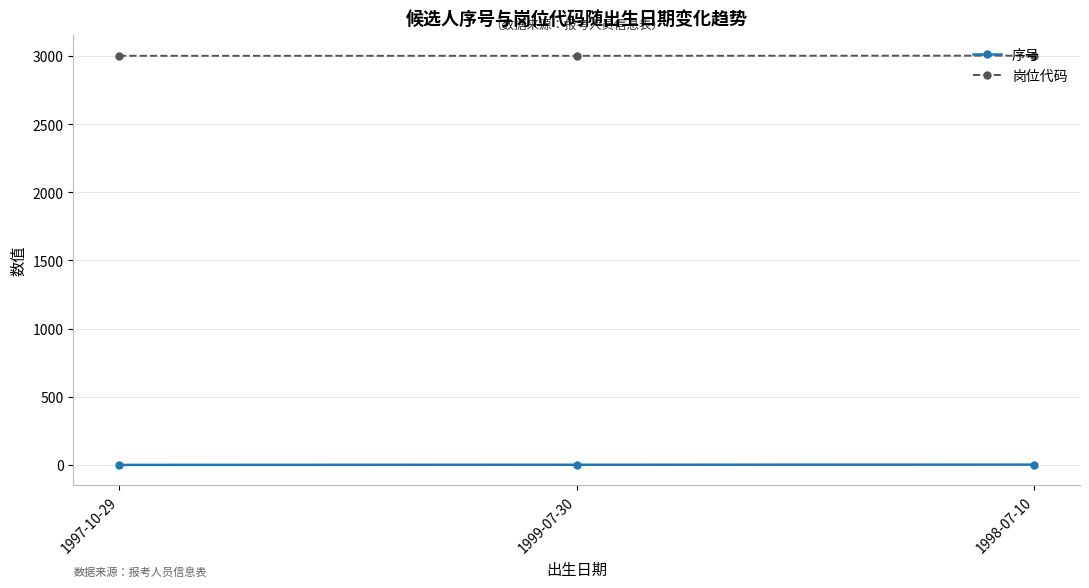

What is the label of the 2nd point from the left?

1999-07-30